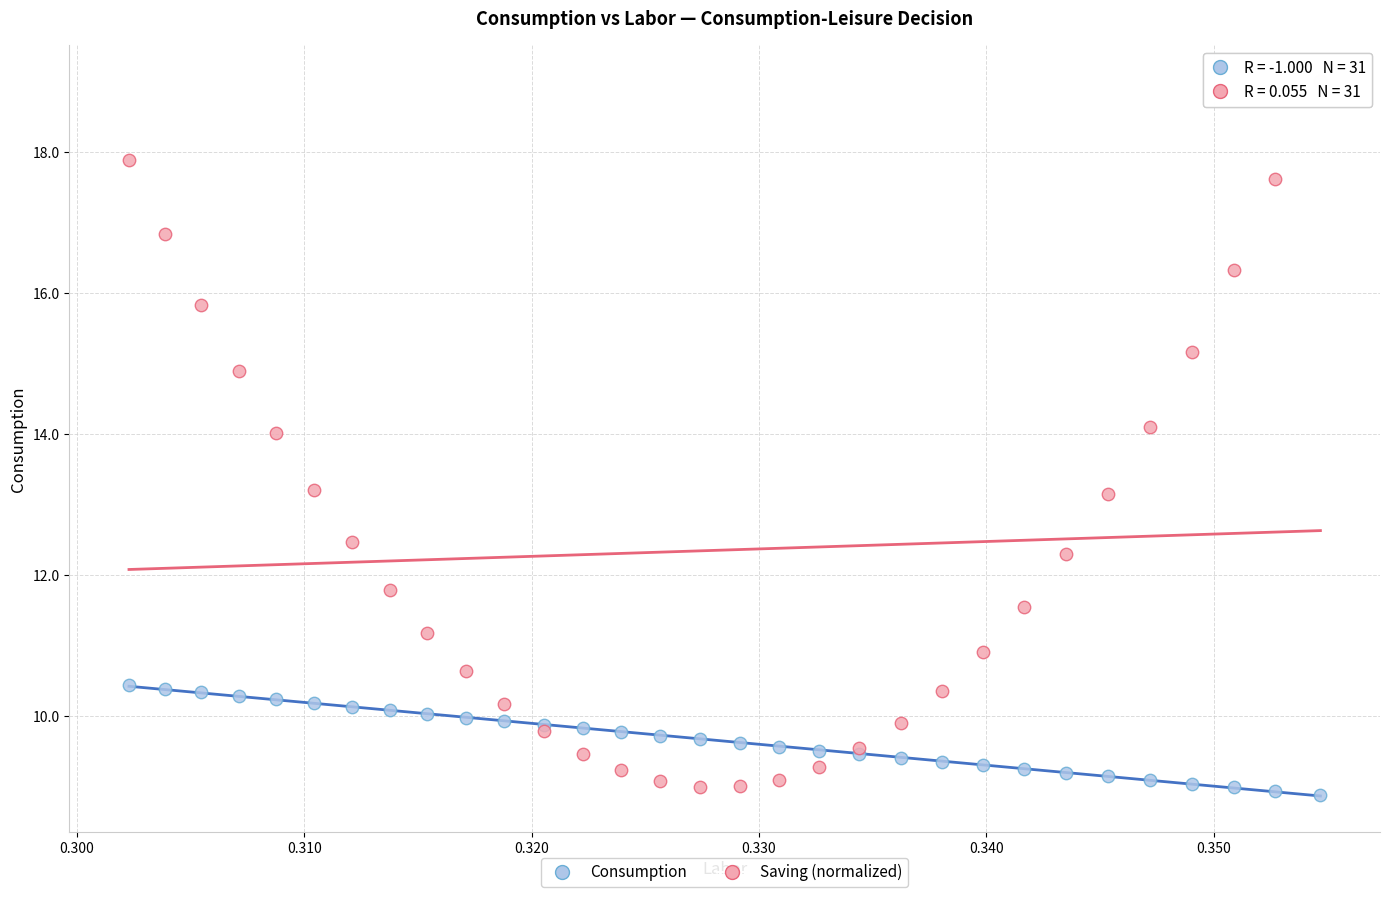

Which series contains the highest Y value?

Saving (normalized)